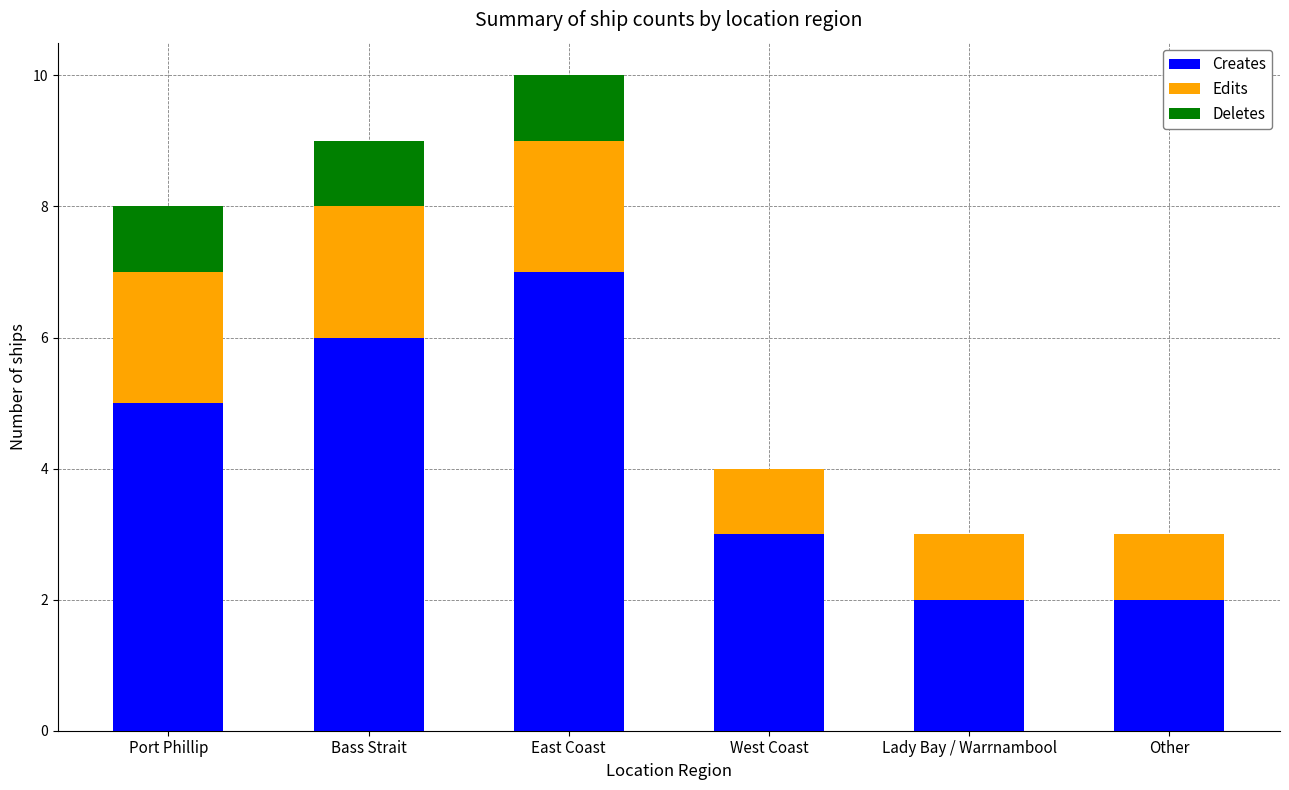

At which label does Creates reach its peak?

East Coast